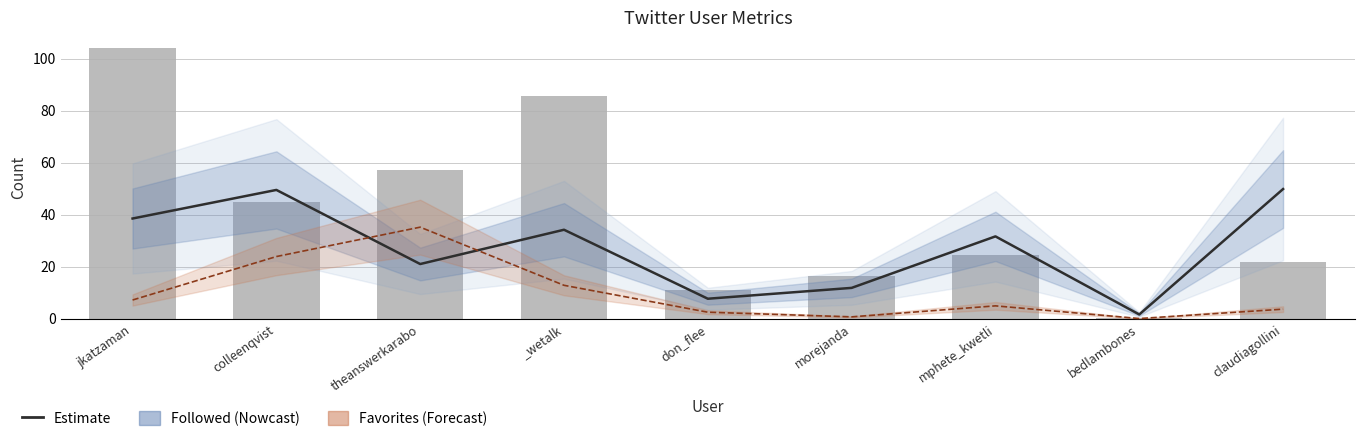

Where is Followed Estimate nearest to the value 25?

theanswerkarabo